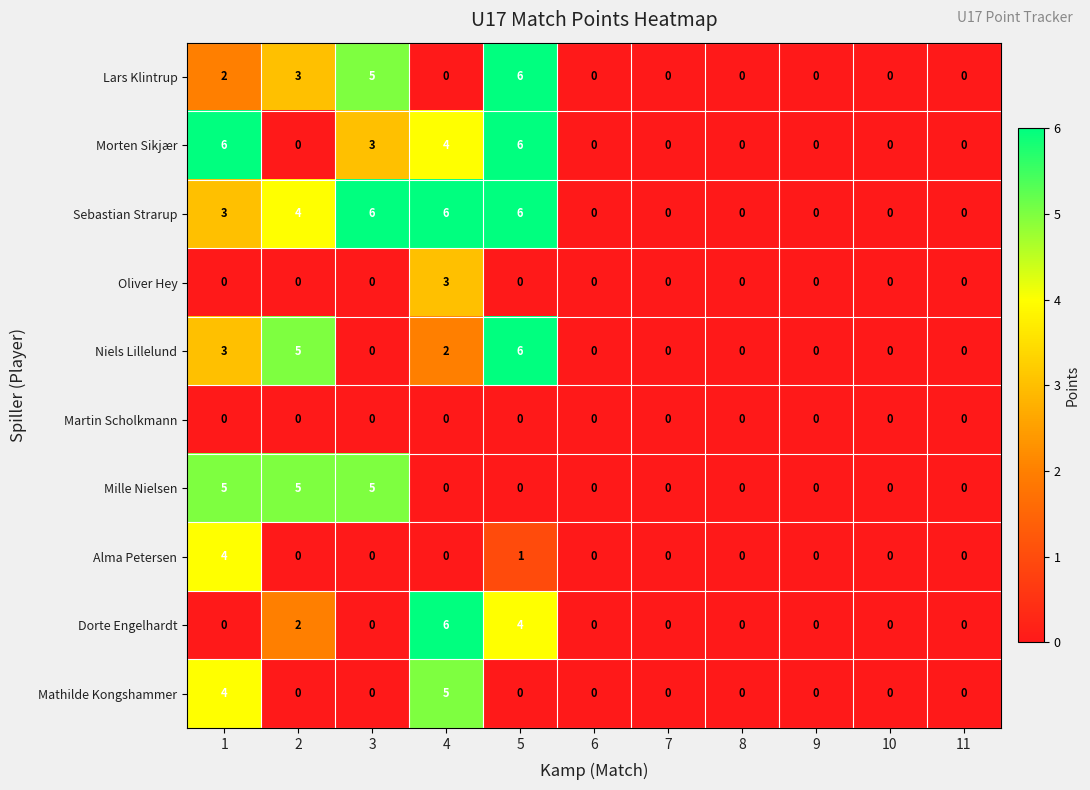

What is the total value across all series at 3?

19